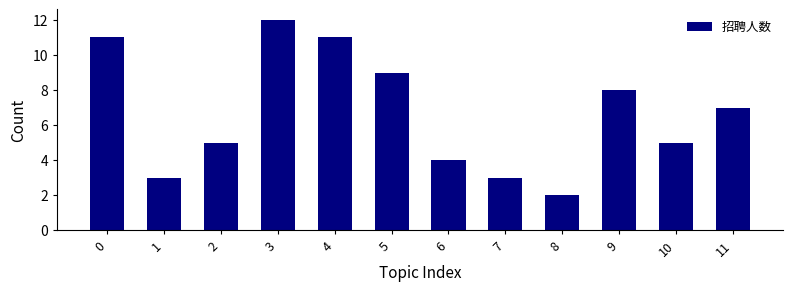

Reading right to left, extract all data points from this chart.

7	5	8	2	3	4	9	11	12	5	3	11